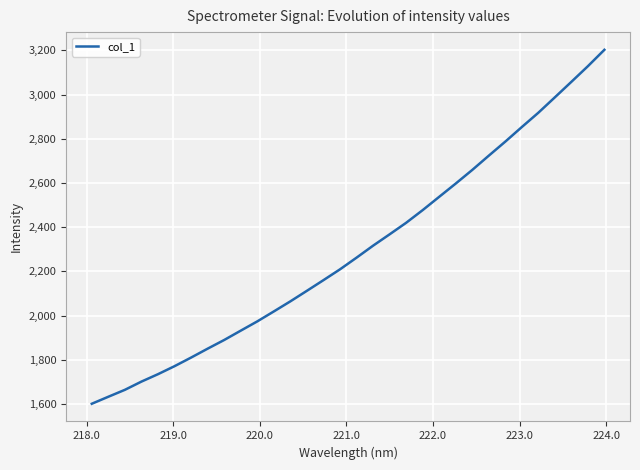

What is the difference between the maximum and minimum values?

1601.7